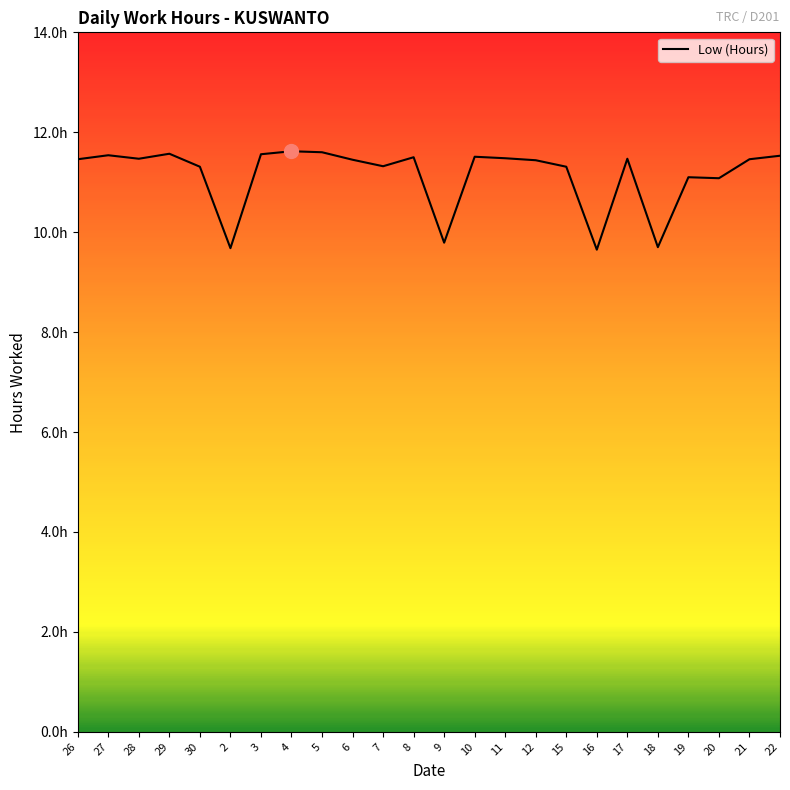

What is the sum of the values at 16 and 10?

21.2